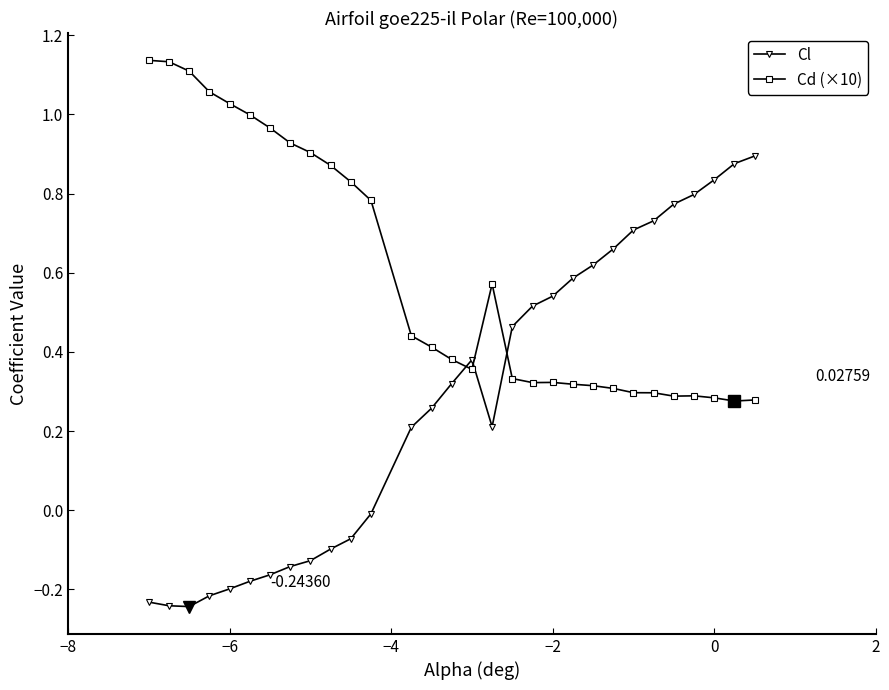

True or false: Cd (×10) and Cl intersect in this chart.

True